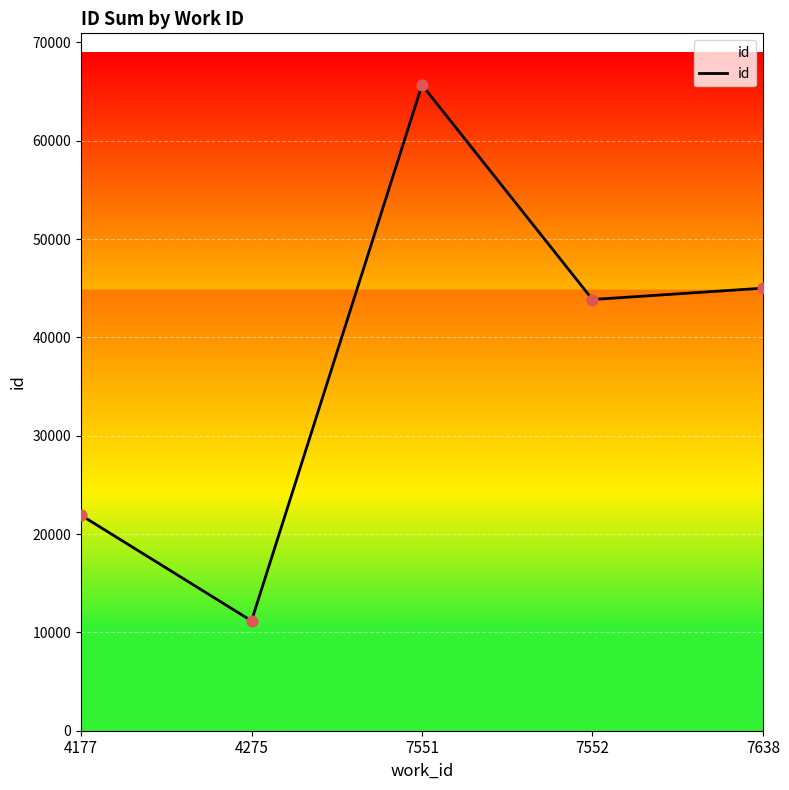

What is the change in value from 7551 to 7638?

-20664